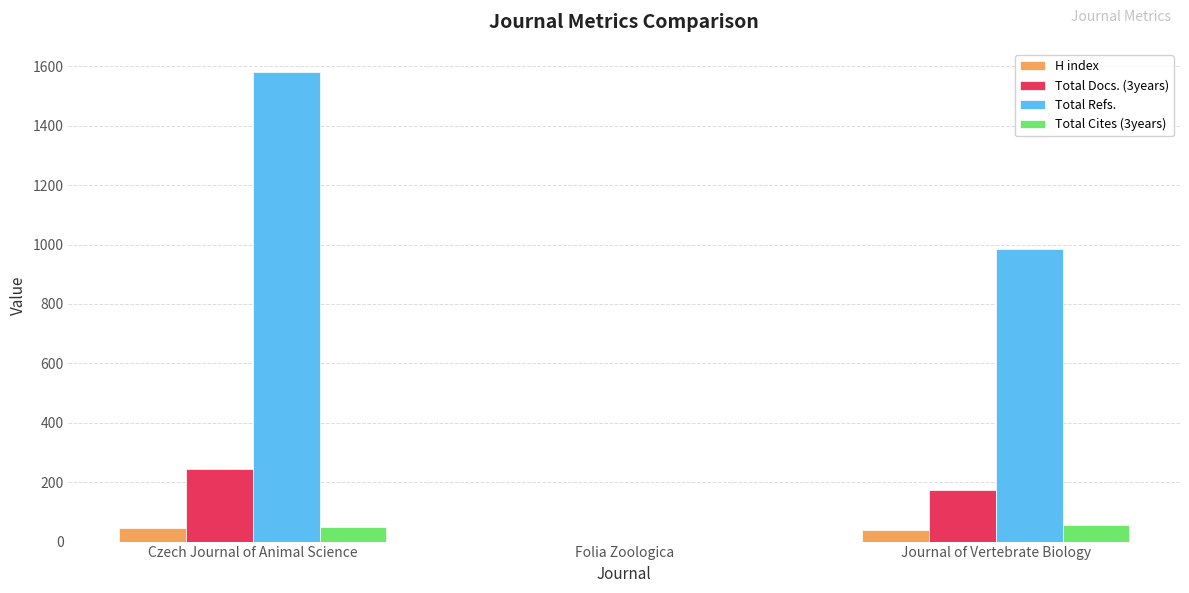

How many positive values does the H index series have?

2